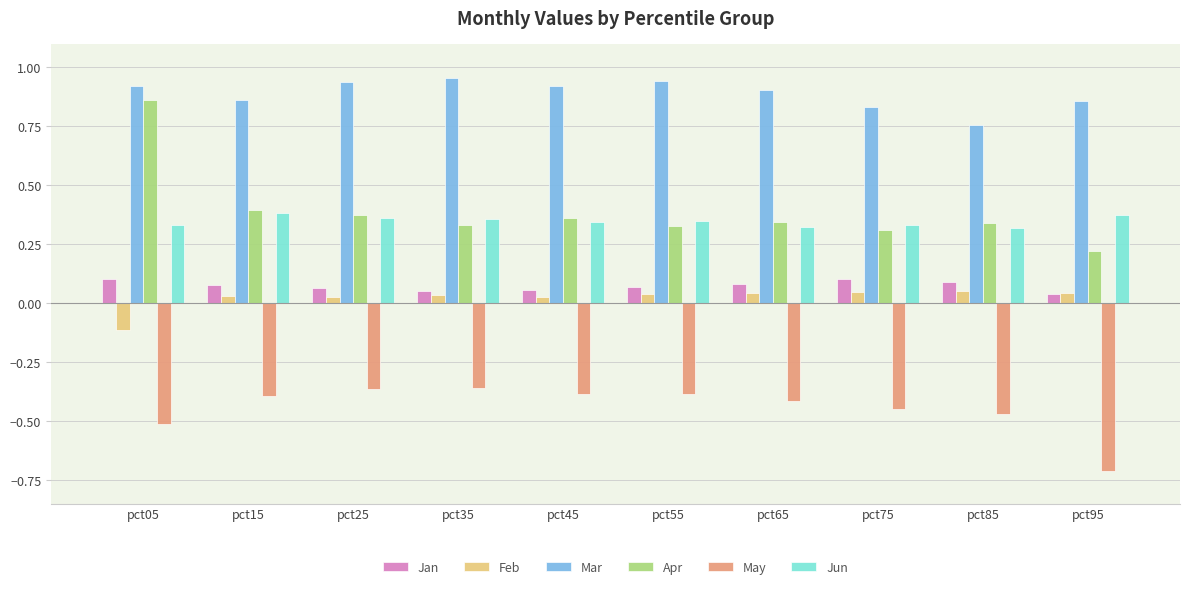

Is it true that Feb equals -0.1 at pct05?

True